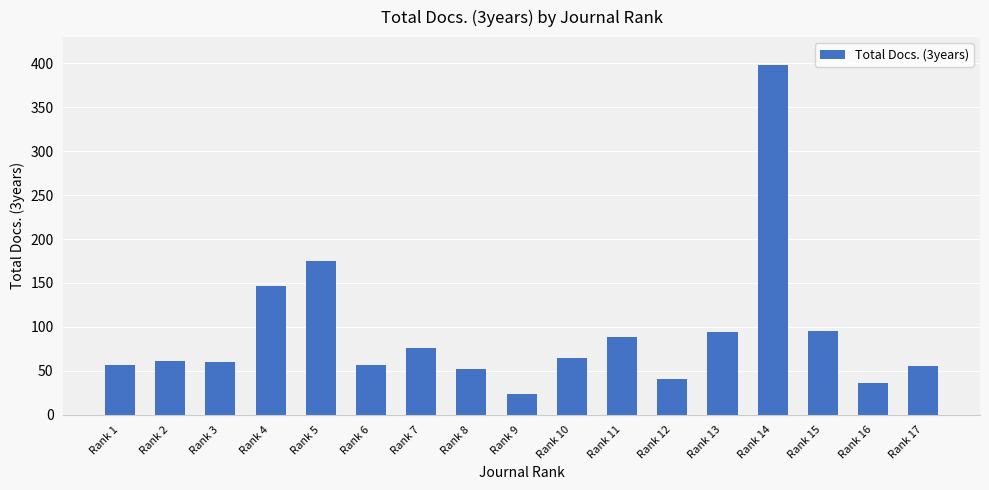

What is the difference between the maximum and minimum values?

375